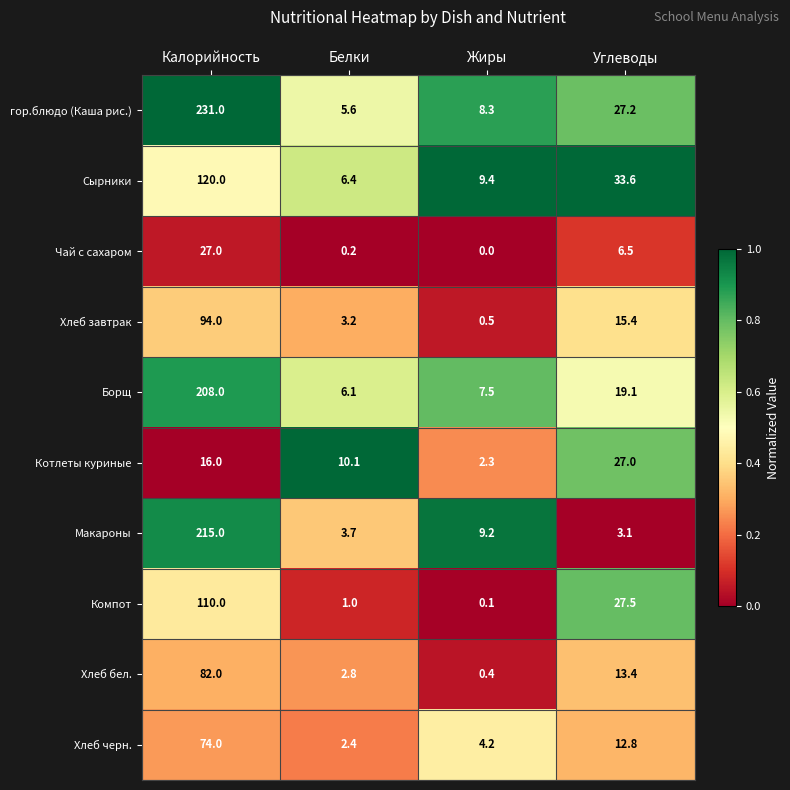

At which category is the sum across all series the highest?

Калорийность